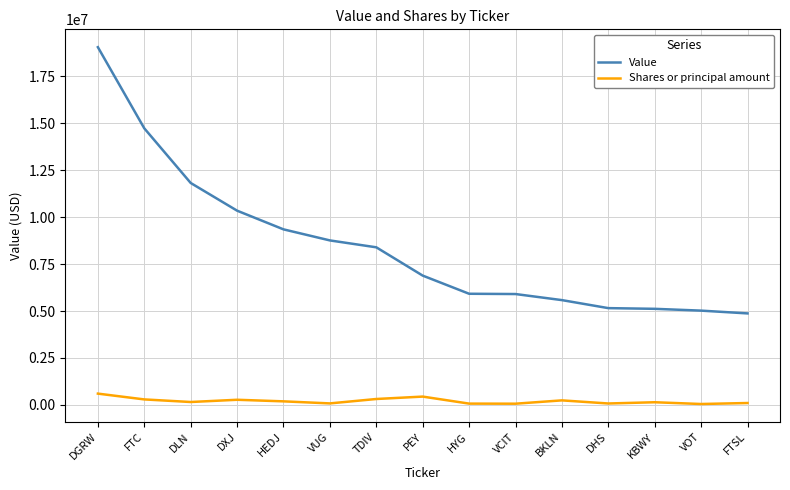

What is the highest value of the Value series?

19048000